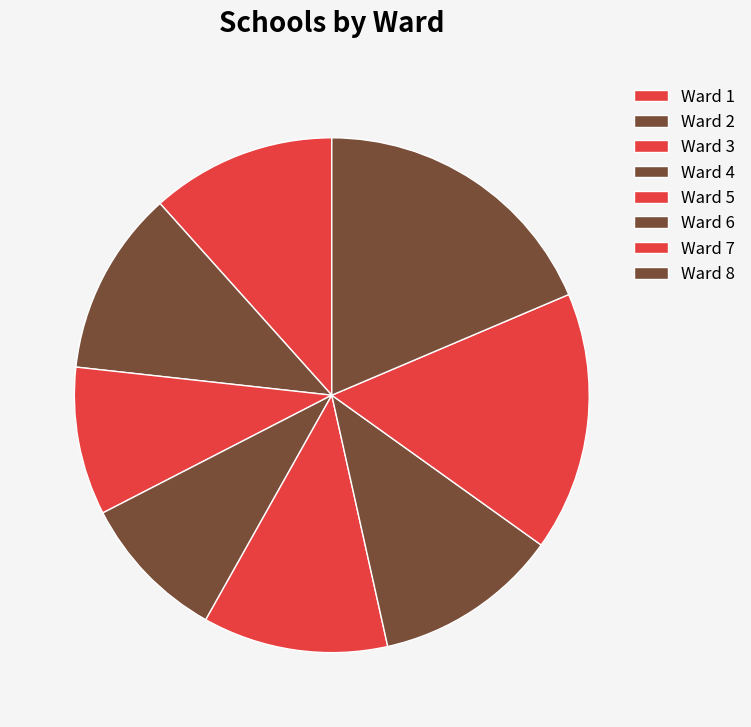

True or false: Ward 6 accounts for 19% of the total.

False